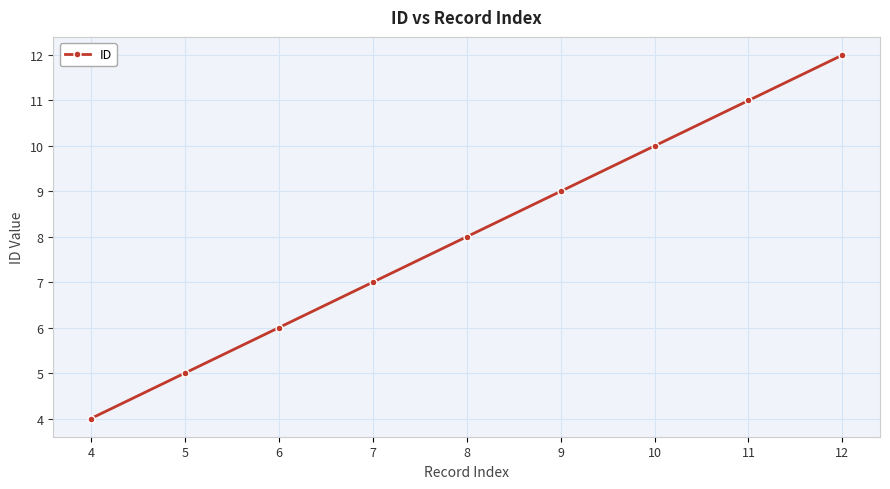

How many distinct data groups are displayed?

1